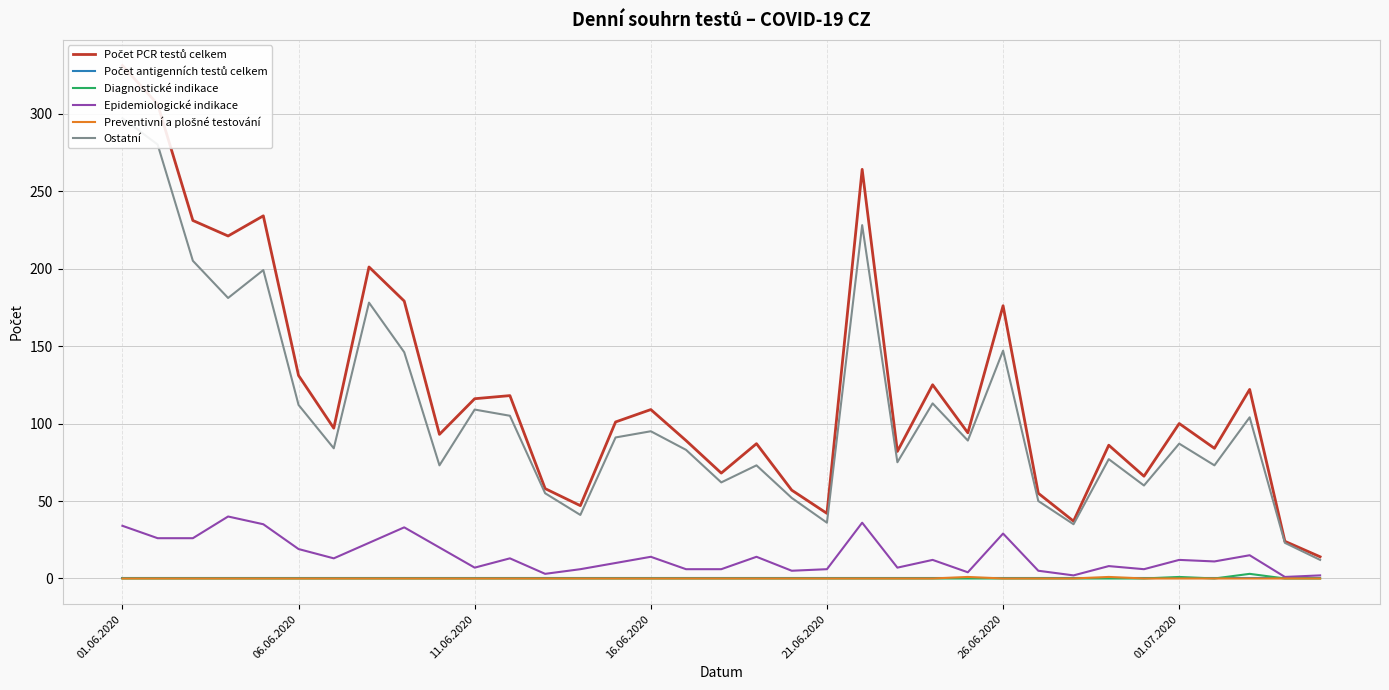

Count the number of data series in this chart.

6